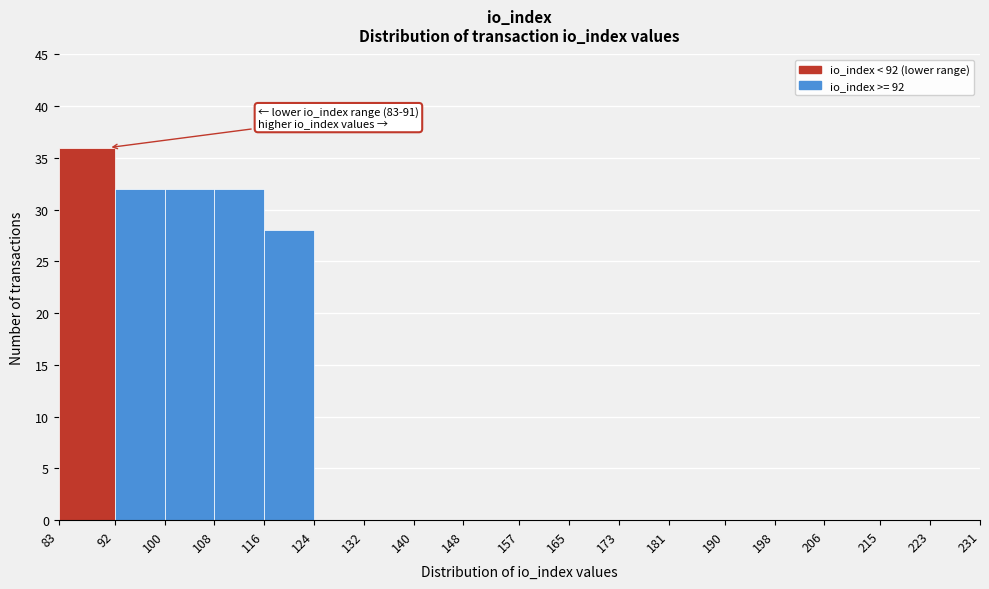

Which range on the x-axis has the tallest bar?

83 to 92